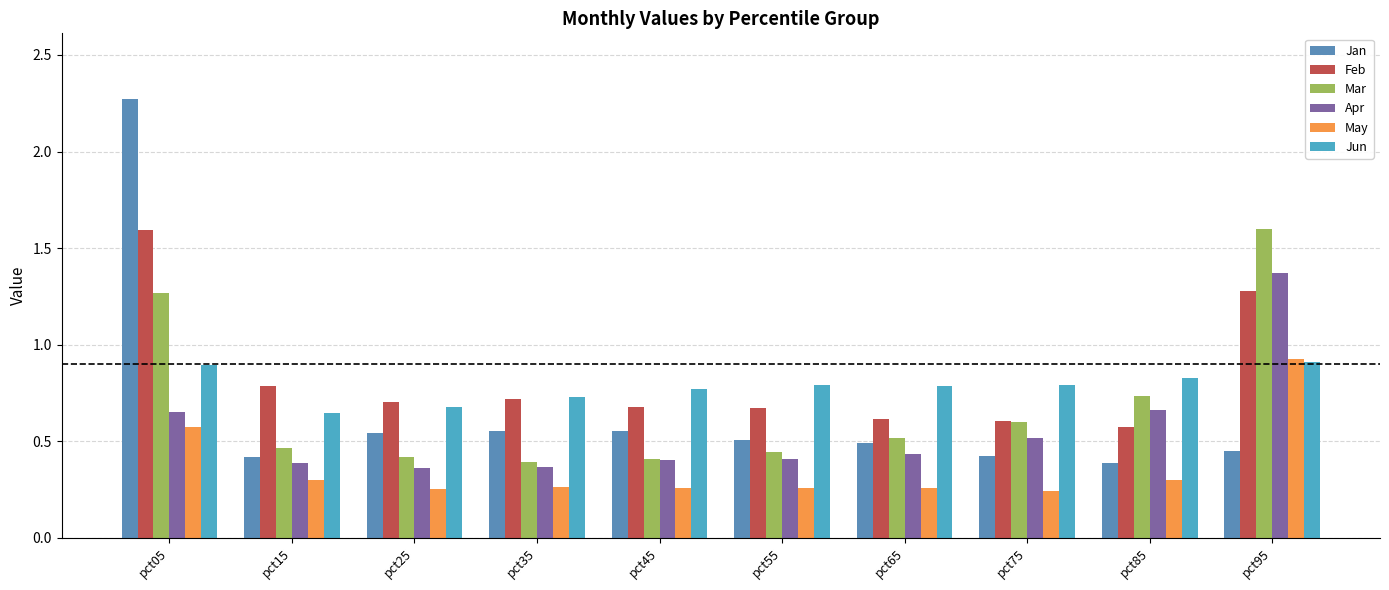

At which category is the sum across all series the highest?

pct05